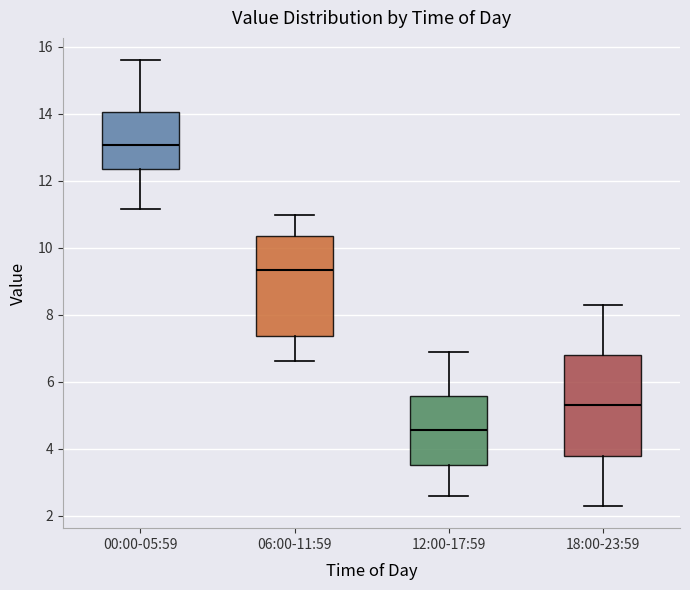

Reading left to right, transcribe this box plot: for each box, give where its median line is, the range the box spans, and where its two whiskers end, as read against the y-axis. The values are not printed on the chart, so give them approximately, as read against the axis.

00:00-05:59: median 13.0, box 12.4 to 14.0, whiskers 11.2 to 15.6
06:00-11:59: median 9.4, box 7.4 to 10.4, whiskers 6.6 to 11.0
12:00-17:59: median 4.6, box 3.6 to 5.6, whiskers 2.6 to 7.0
18:00-23:59: median 5.4, box 3.8 to 6.8, whiskers 2.4 to 8.4